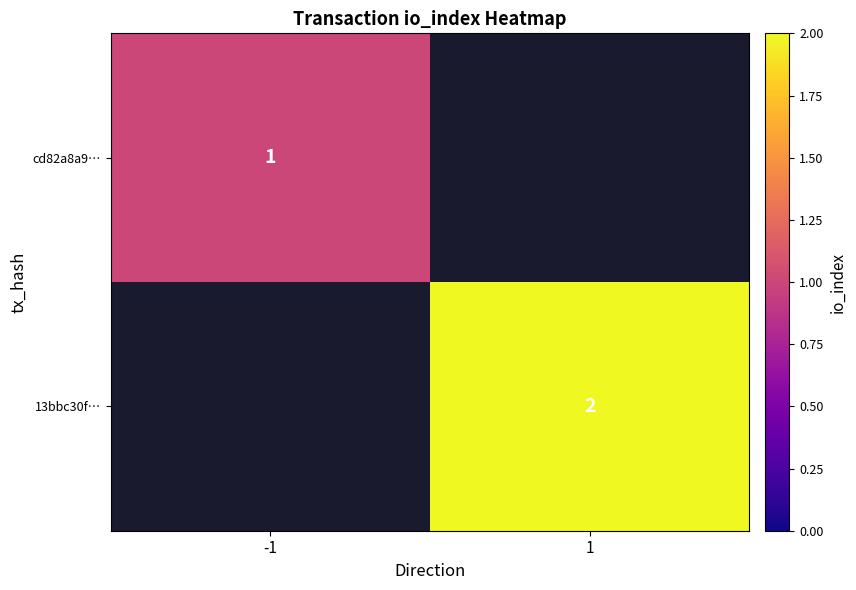

True or false: 13bbc30f… has a value of 1 at 1.

False